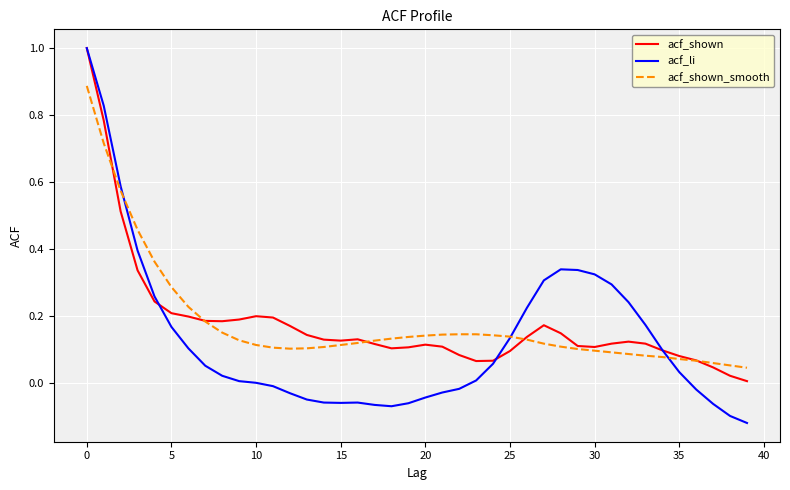

How many lines are shown in the chart?

3